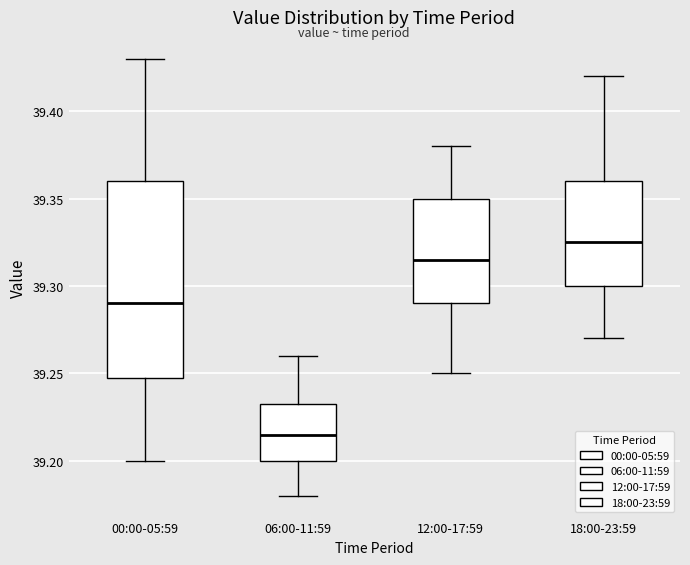

Reading left to right, read every box against the y-axis: the position of its median line, the range the box covers, and the ends of its whiskers. The values are not printed on the chart, so give them approximately, as read against the axis.

00:00-05:59: median 39.290, box 39.250 to 39.360, whiskers 39.200 to 39.430
06:00-11:59: median 39.215, box 39.200 to 39.235, whiskers 39.180 to 39.260
12:00-17:59: median 39.315, box 39.290 to 39.350, whiskers 39.250 to 39.380
18:00-23:59: median 39.325, box 39.300 to 39.360, whiskers 39.270 to 39.420